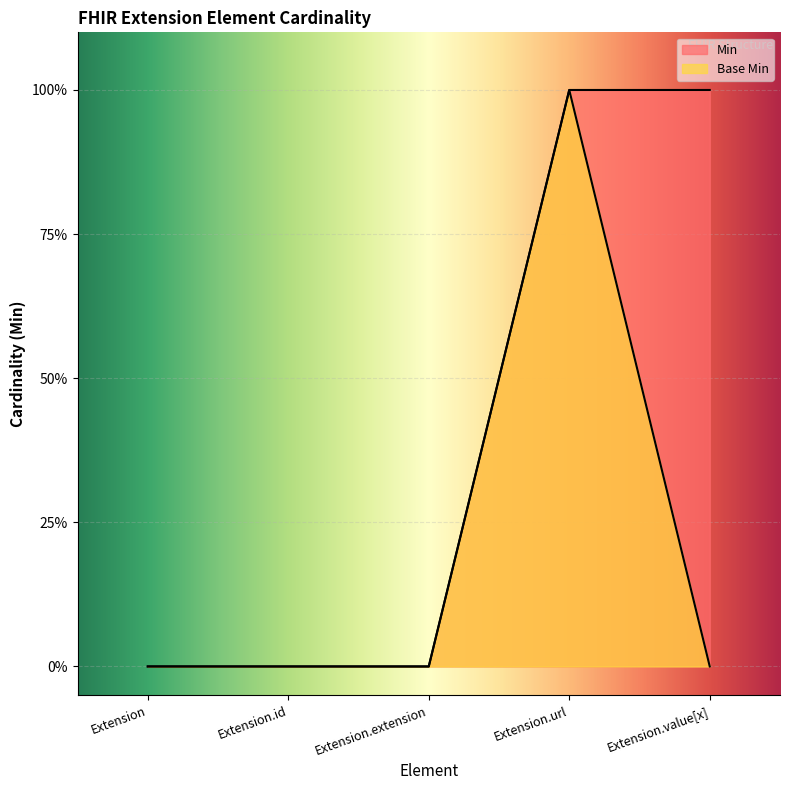

What are all the series names shown in the legend?

Min, Base Min